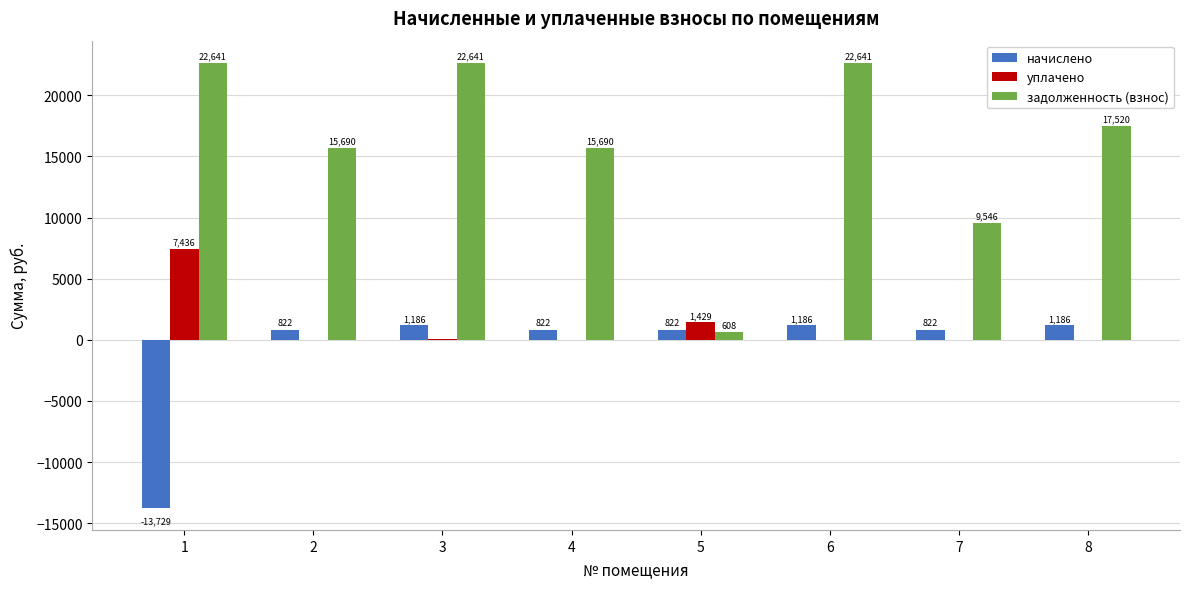

What value does the уплачено series have at 5?

1429.2